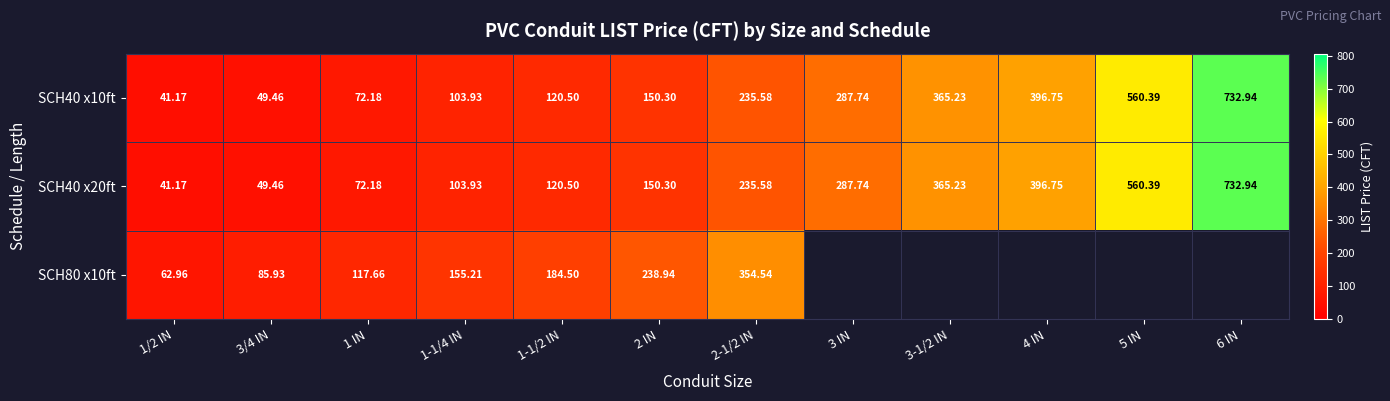

What is the sum of all SCH40 x10ft values?

3116.2